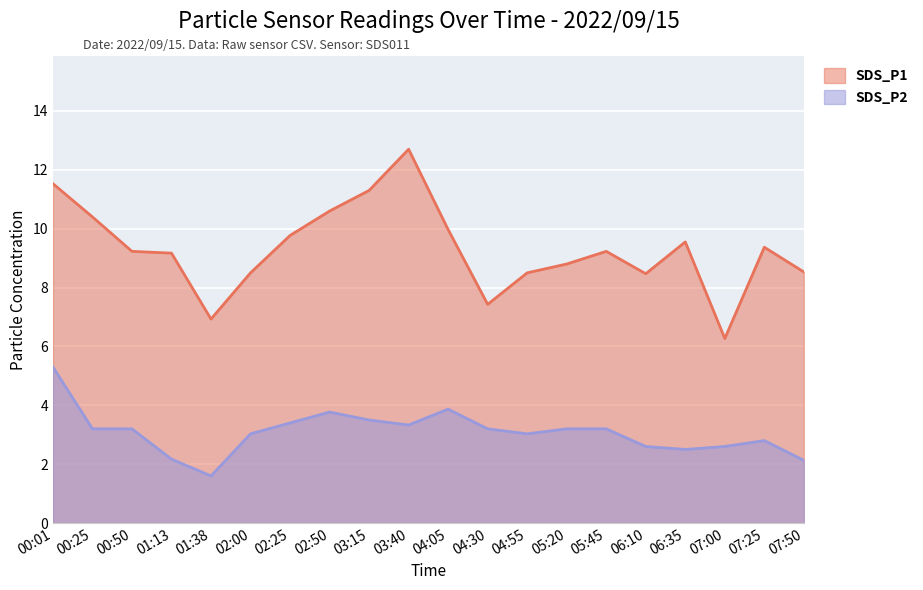

What is the sum of the SDS_P2 values at 02:50 and 07:50?

5.9